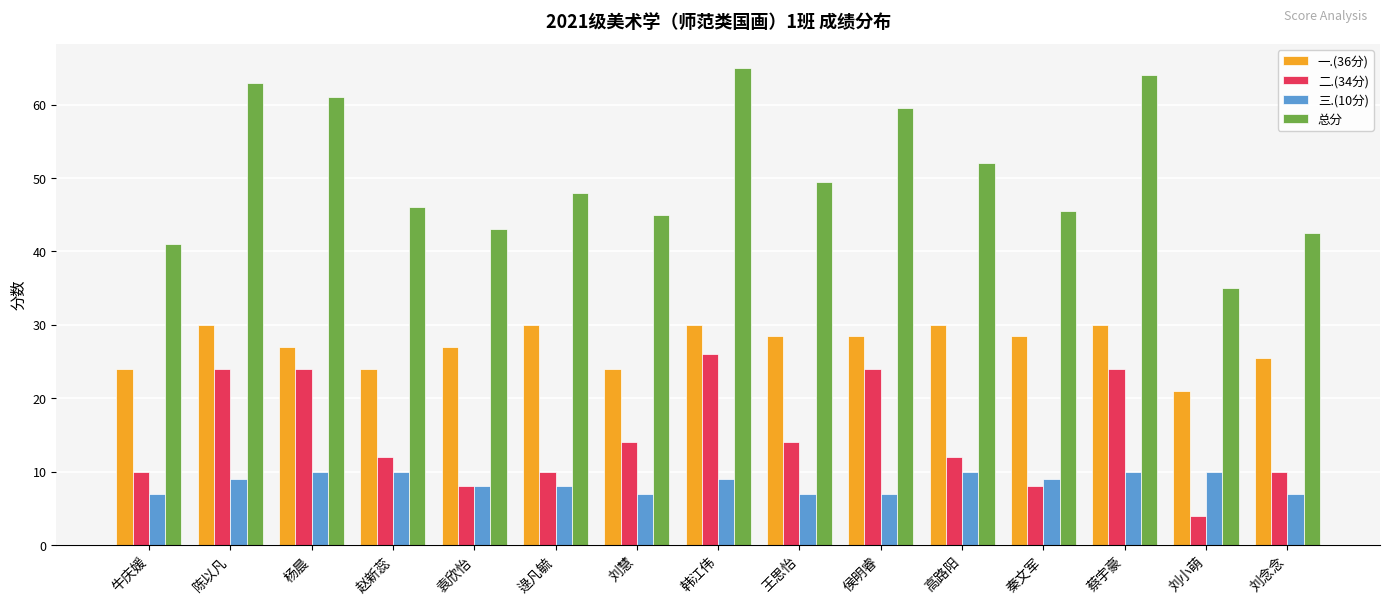

How many 三.(10分) values are between 7 and 10?

15